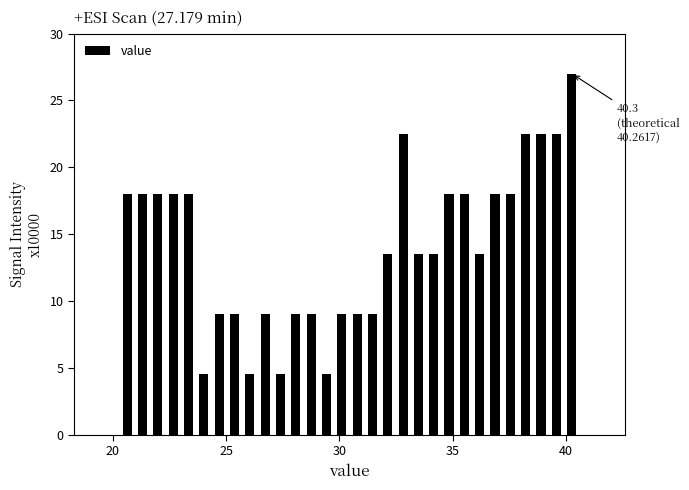

Read against the x-axis, roughly where is the centre of the tallest bar?

40.5